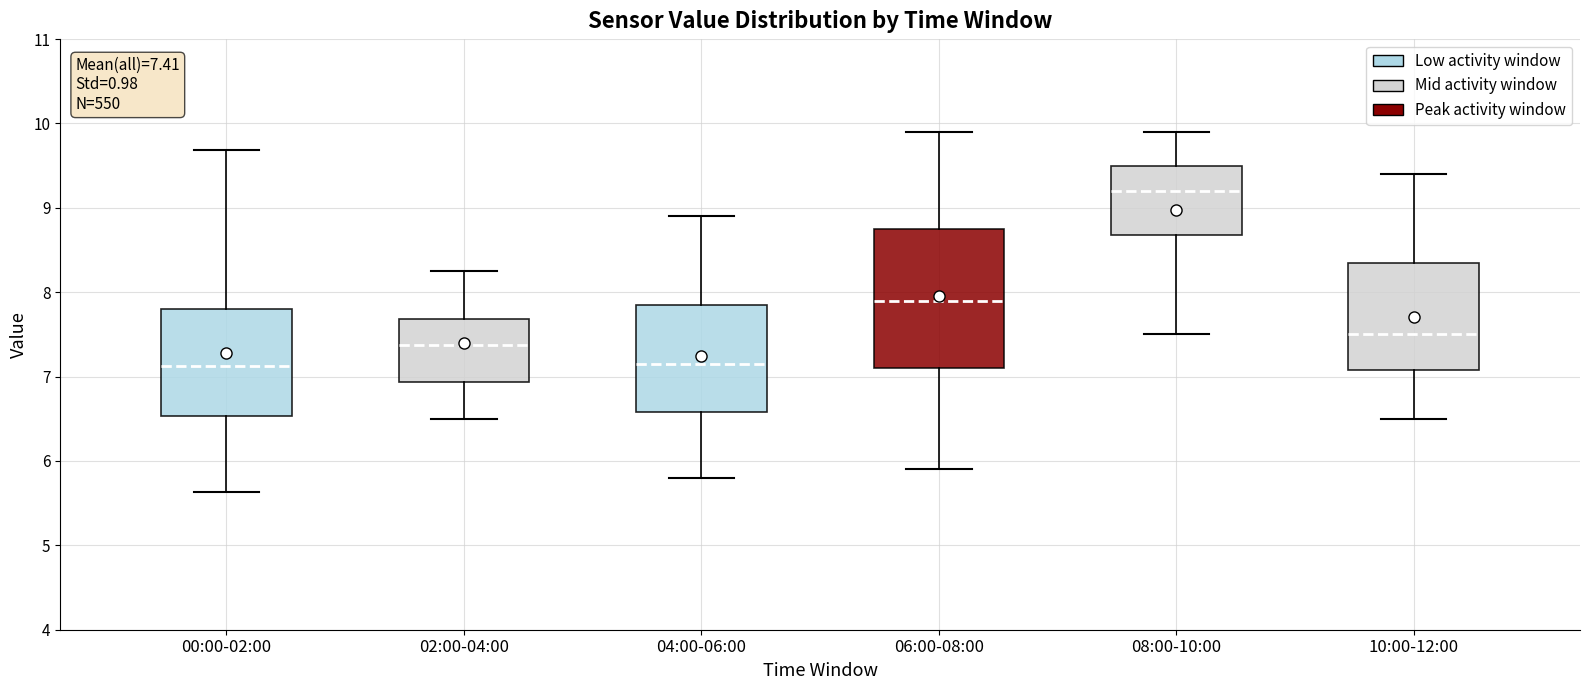

Comparing the boxes themselves (not the whiskers), which one is the tallest?

06:00-08:00